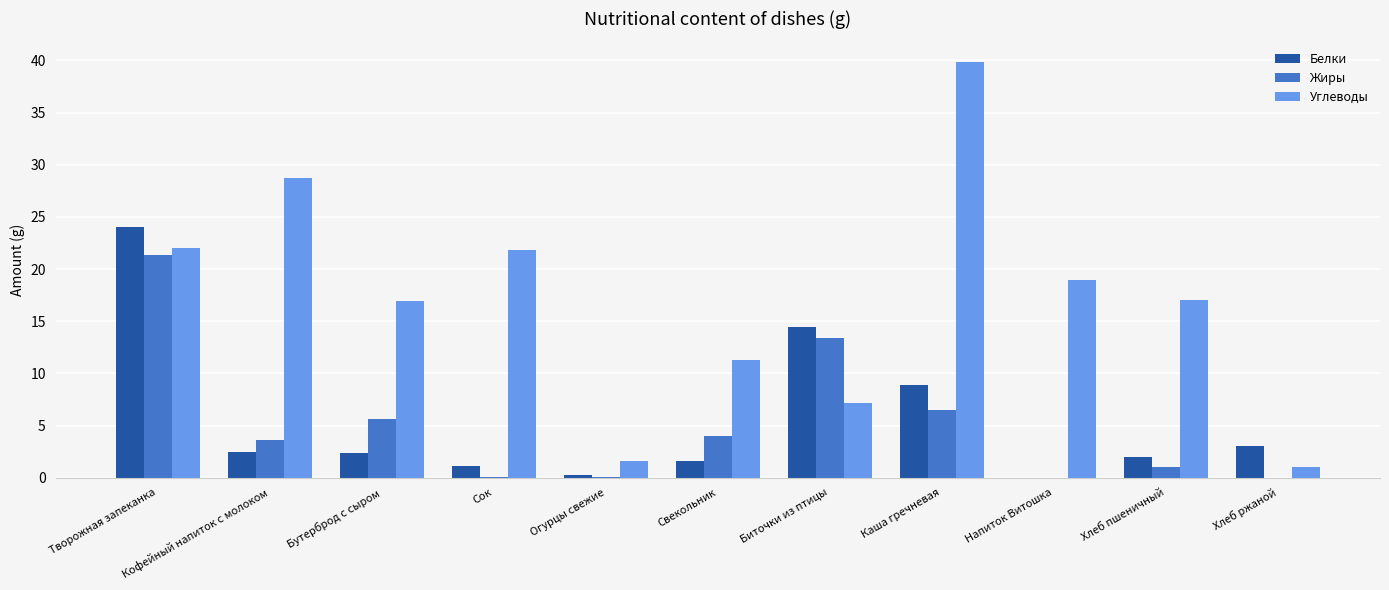

Which label corresponds to the largest value in the chart?

Каша гречневая